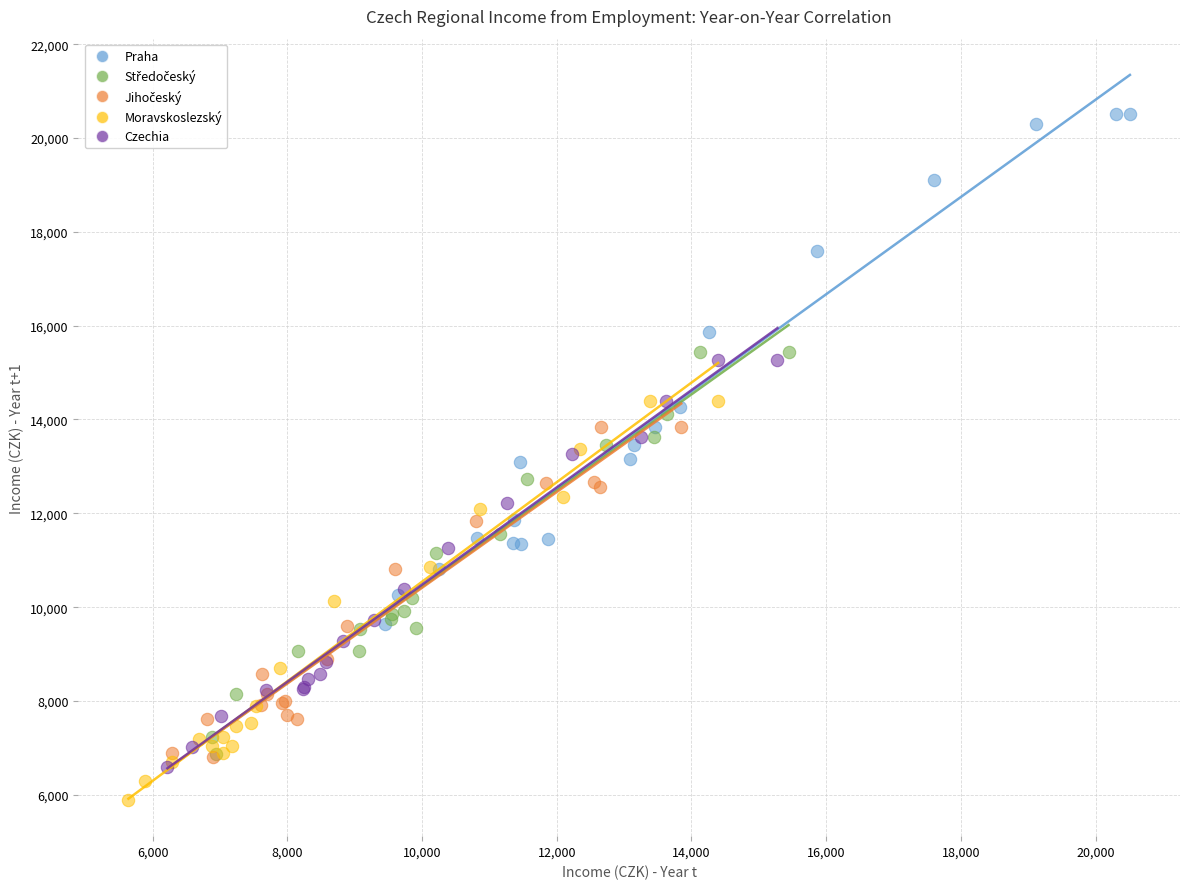

Which series has the largest Y range (max minus min)?

Praha